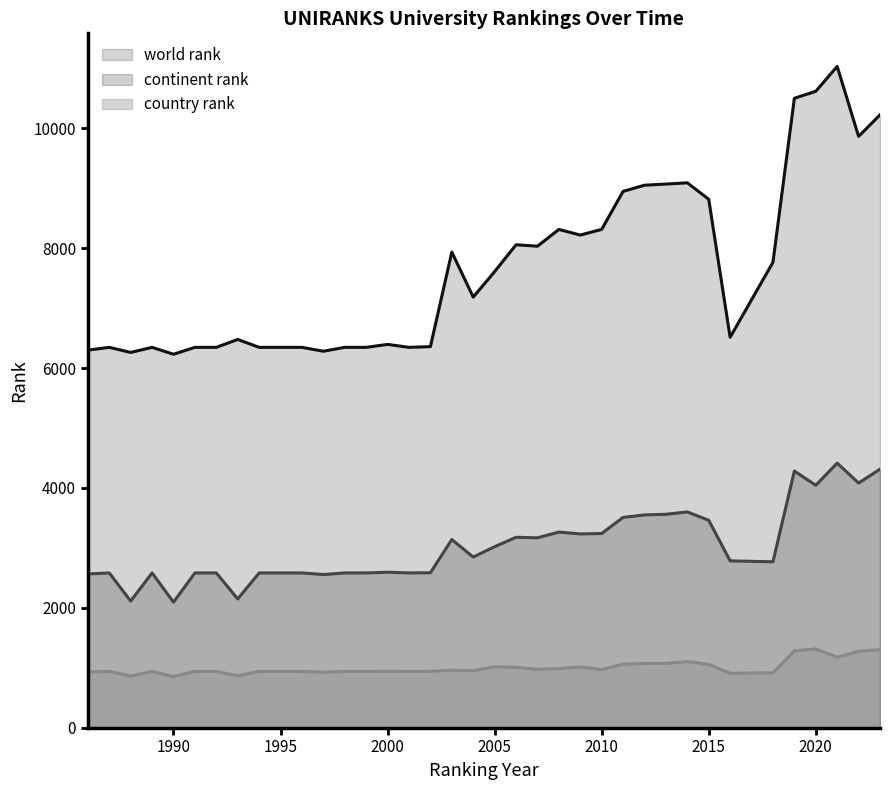

Is the value of country rank at 2000 greater than the value of continent rank at 2013?

No